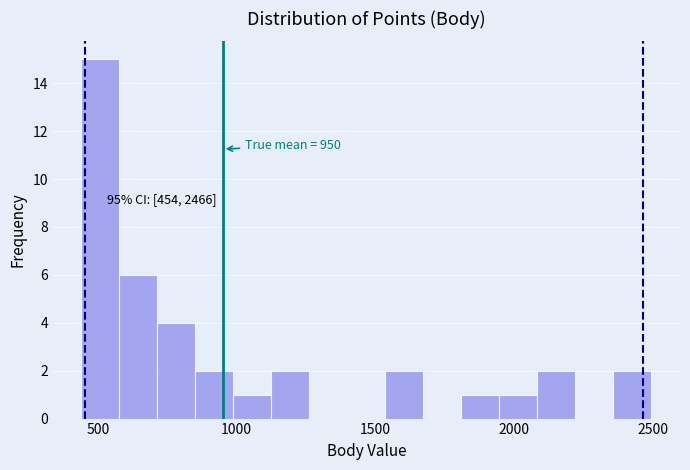

Around what value on the x-axis is the tallest bar? Give the approximate position of its centre, as read against the axis.

500